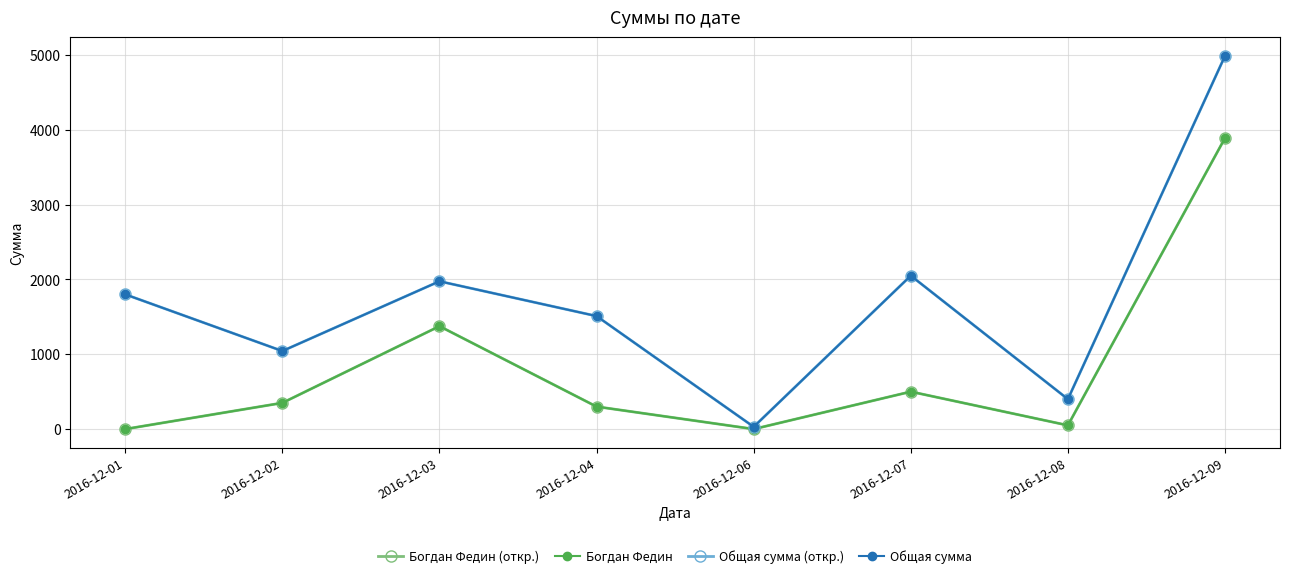

What is the value of the Богдан Федин point at the 2nd from the left?

350.0